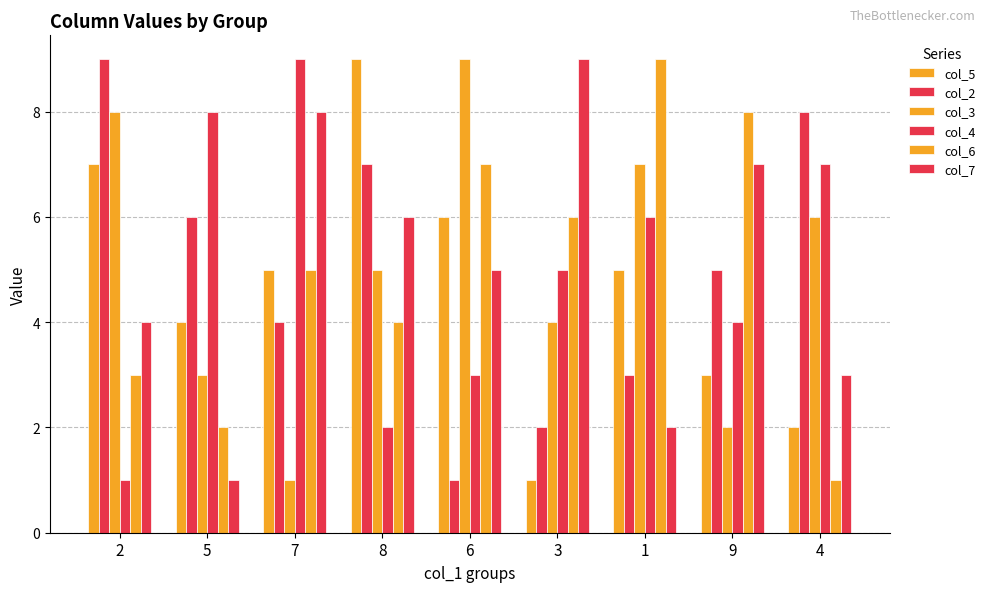

The col_7 series shows 2 at 1. True or false?

True